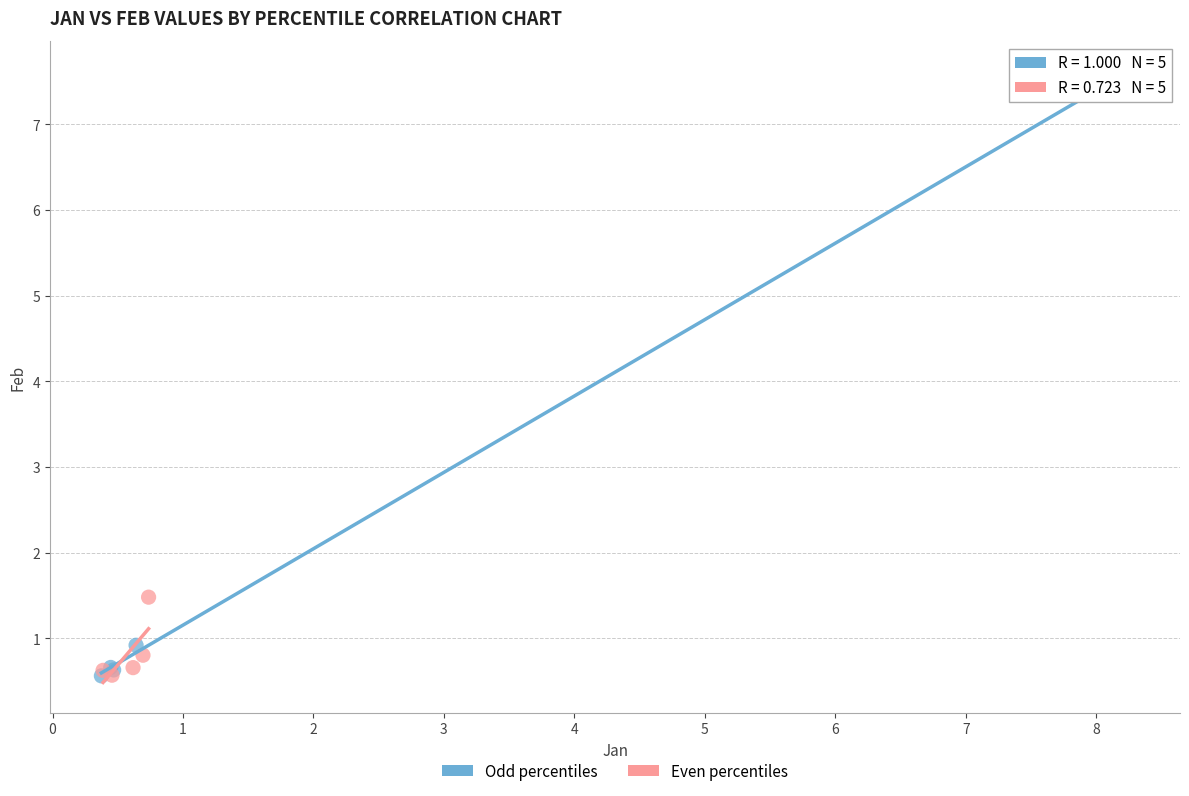

Which series reaches the maximum Y coordinate?

Odd percentiles